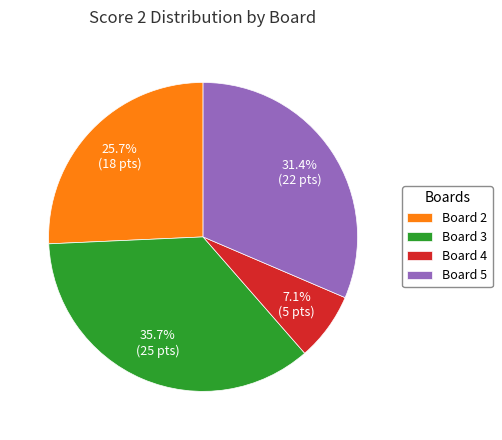

True or false: Board 3 accounts for 36% of the total.

True